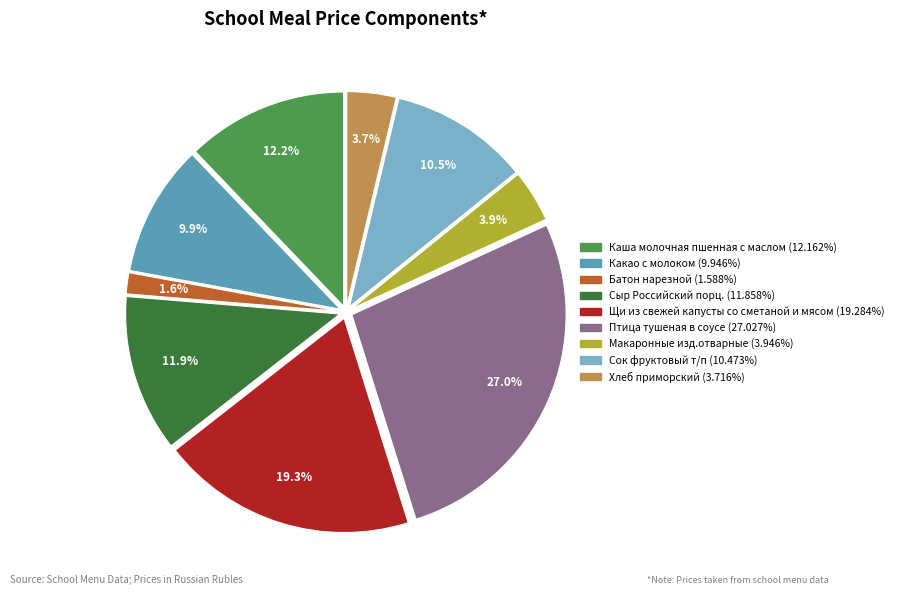

To the nearest percent, what is the average slice percentage?

11%